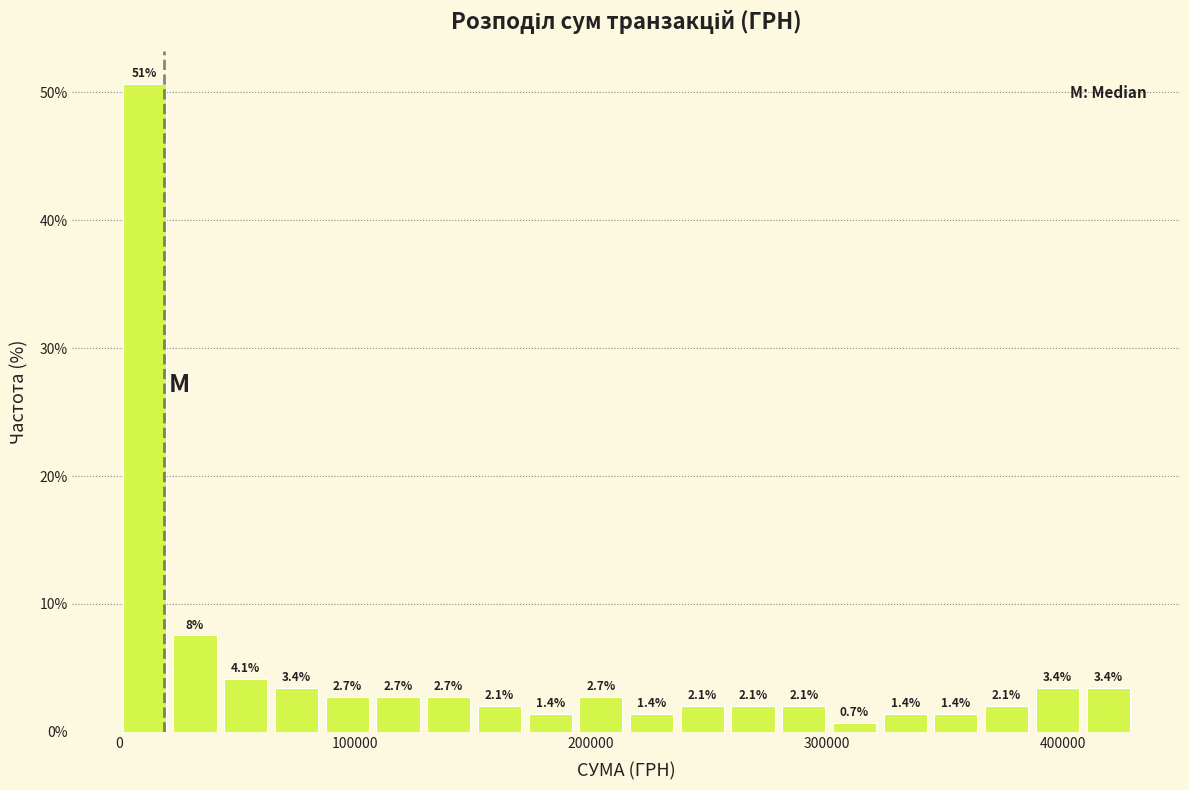

Around what value on the x-axis is the tallest bar? Give the approximate position of its centre, as read against the axis.

10000